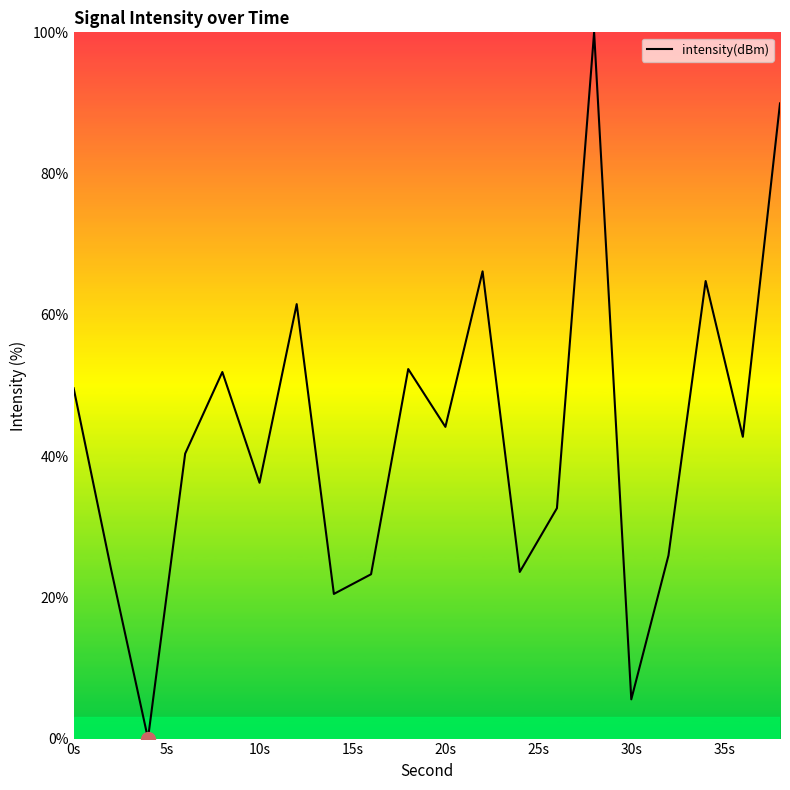

What is the greatest value displayed?

100.0